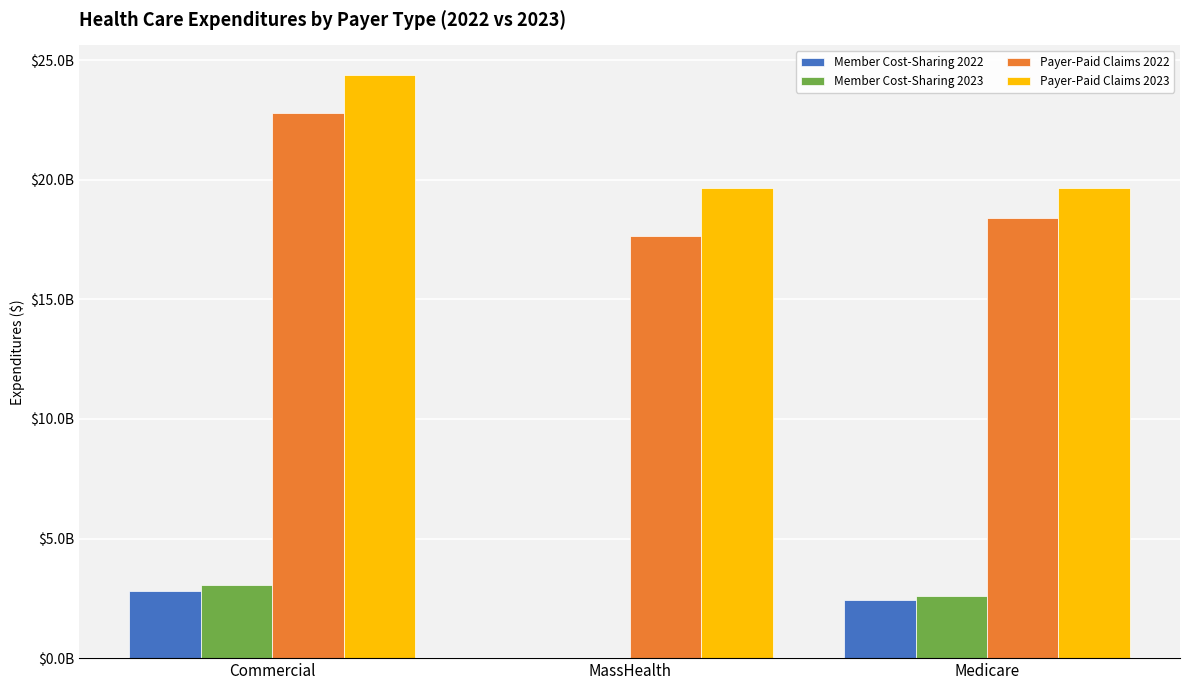

What is the average value of the Member Cost-Sharing 2023 series?

1877751499.1